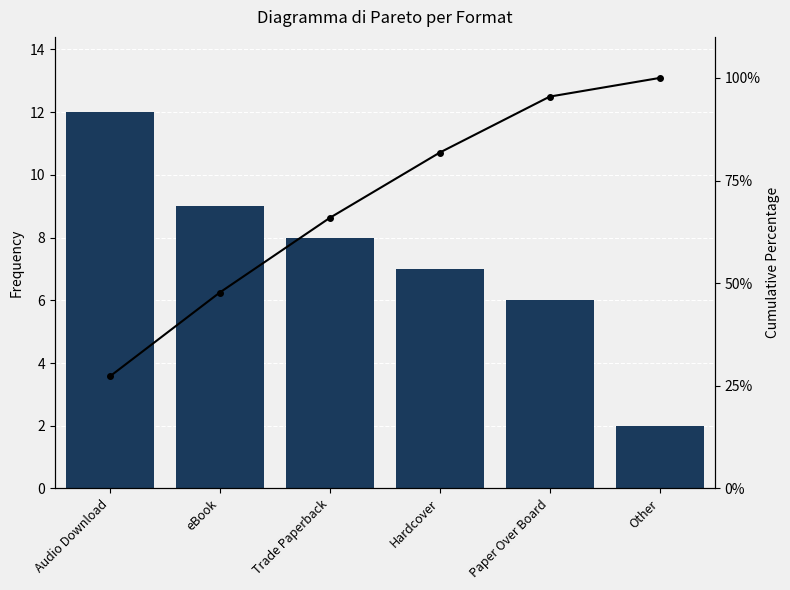

How many groups of bars are there?

6